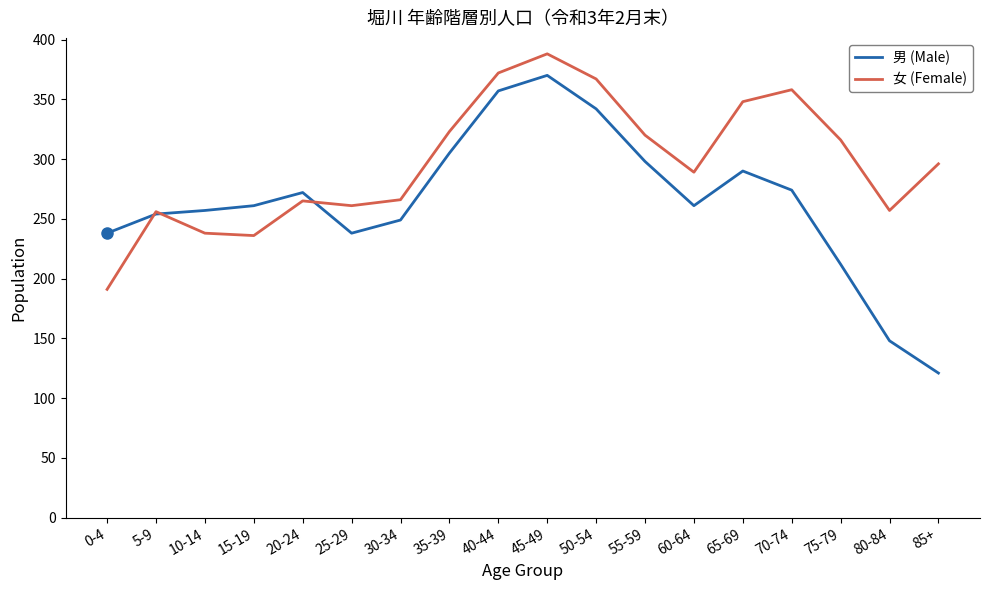

Rank the series at 80-84 from lowest to highest value.

男 (Male), 女 (Female)